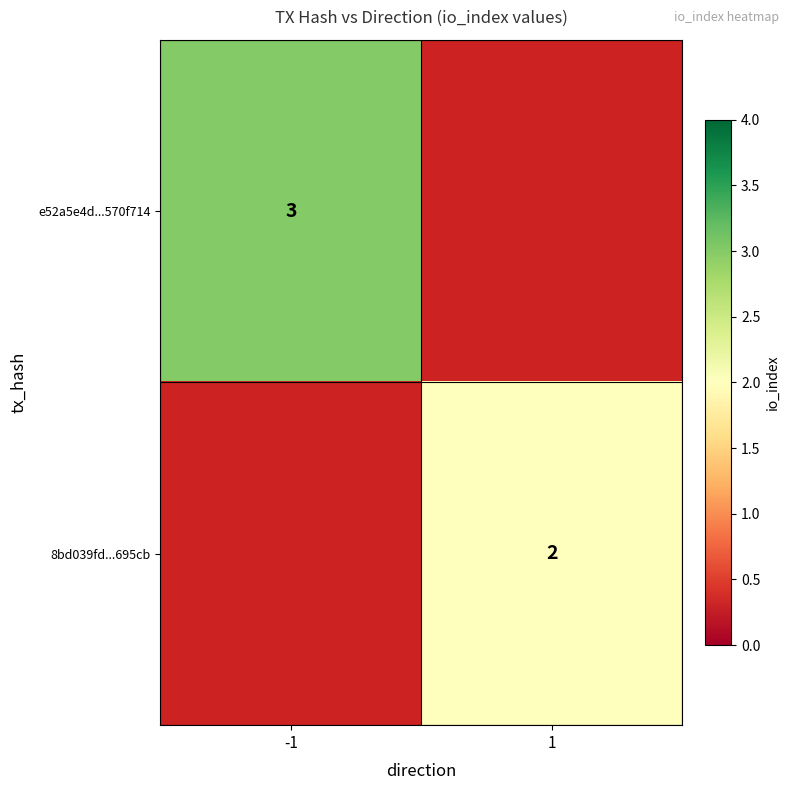

Is the value of e52a5e4d...570f714 at -1 greater than the value of 8bd039fd...695cb at 1?

Yes